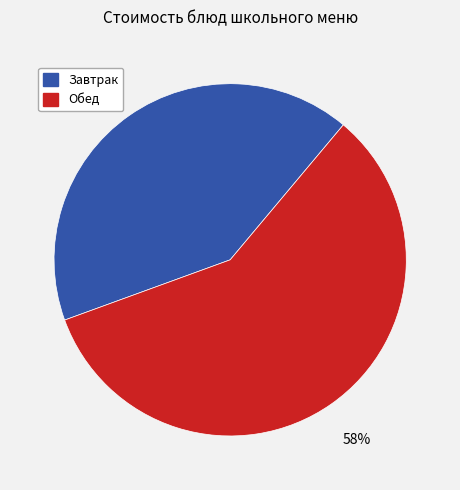

Is there any slice that represents more than half of the pie?

Yes